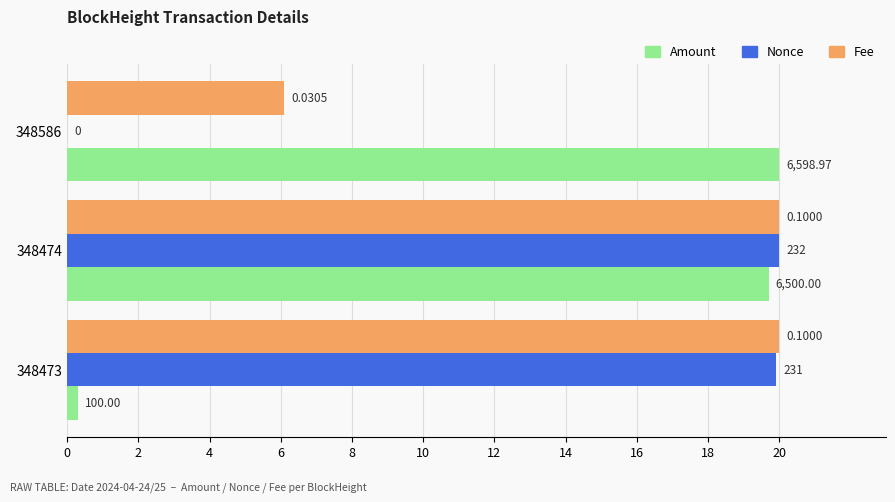

At how many categories does at least one series exceed 14?

3